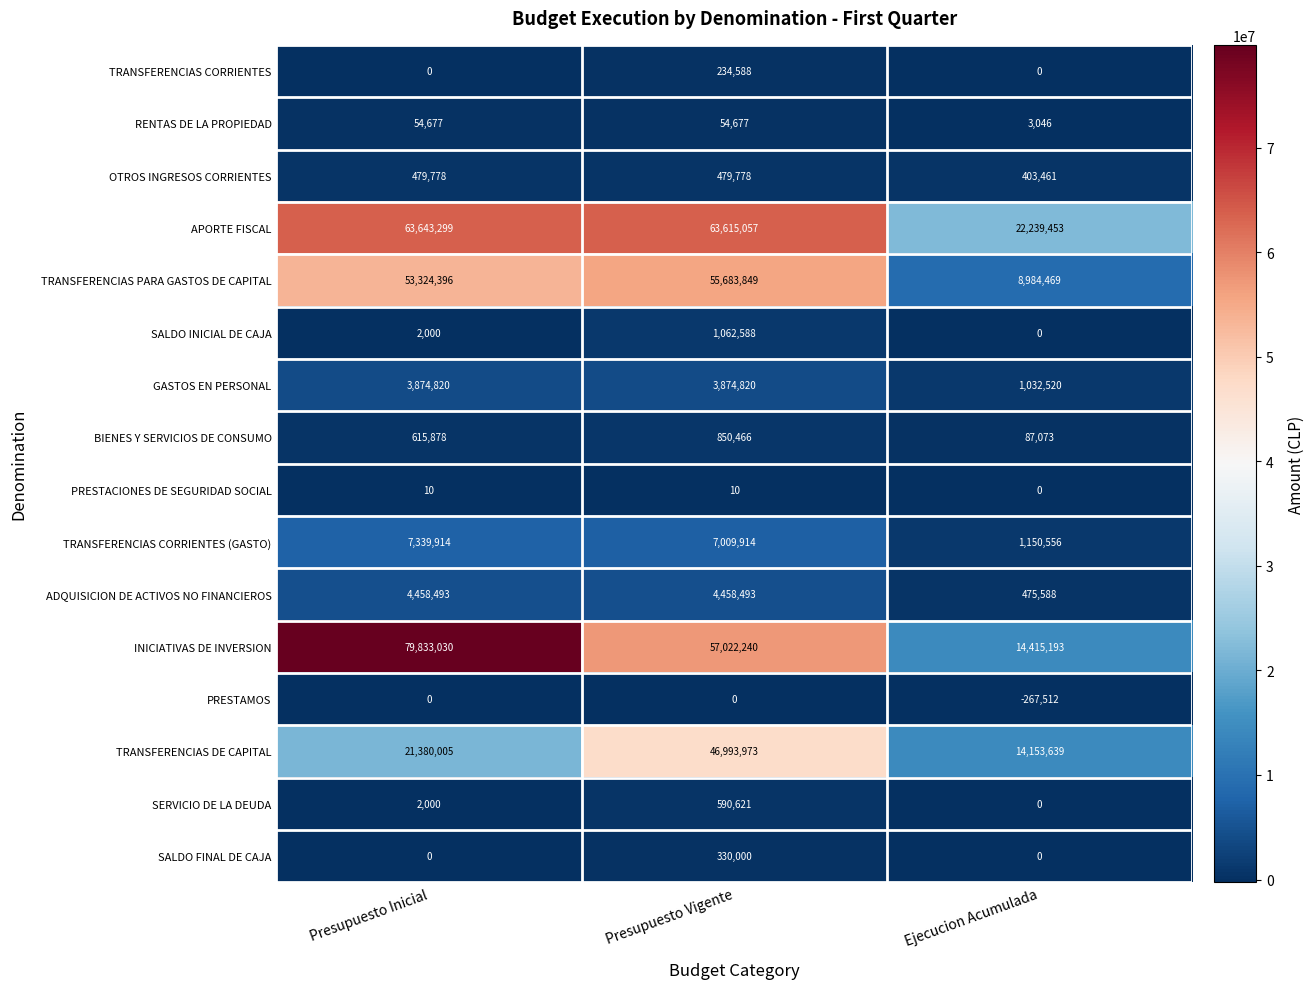

Is it true that SALDO INICIAL DE CAJA equals 1062588 at Presupuesto Vigente?

True